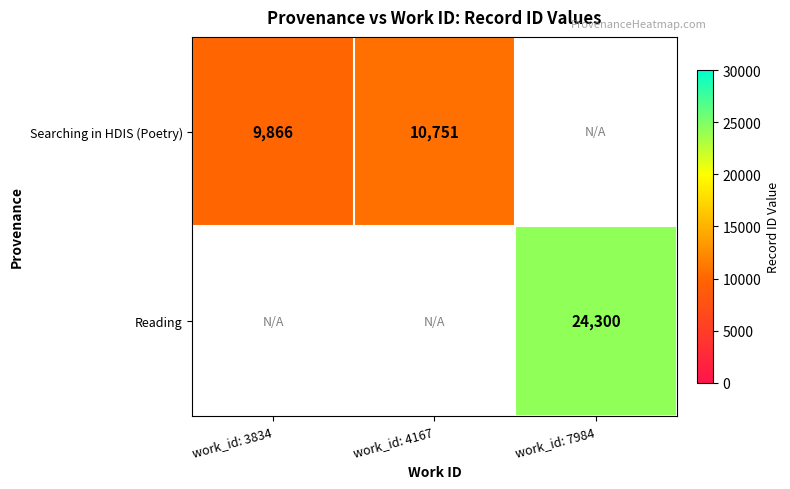

Is it true that Reading equals 40241 at work_id: 7984?

False